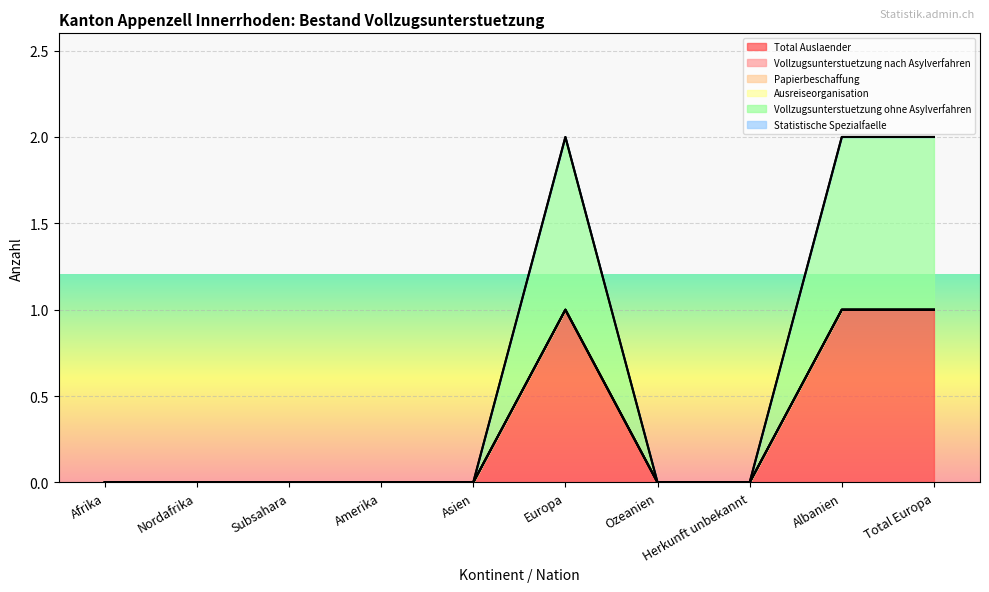

At which label does Vollzugsunterstuetzung ohne Asylverfahren reach its minimum?

Afrika